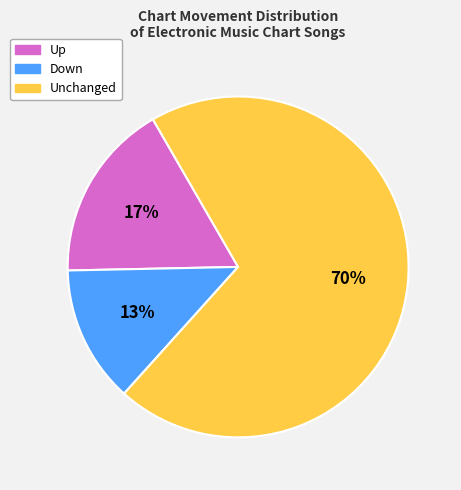

The Up slice represents 17% of the pie. True or false?

True